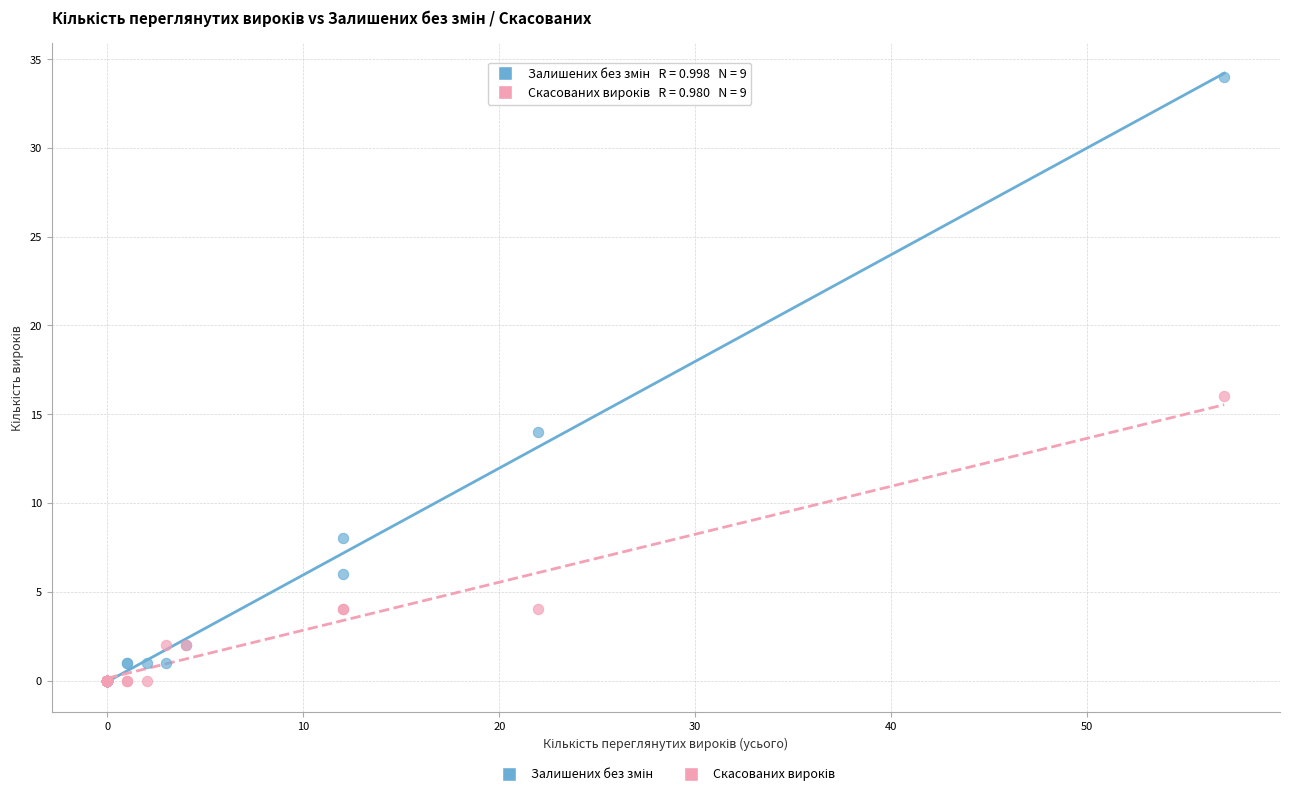

Across all series, what Y value is closest to 17?

16